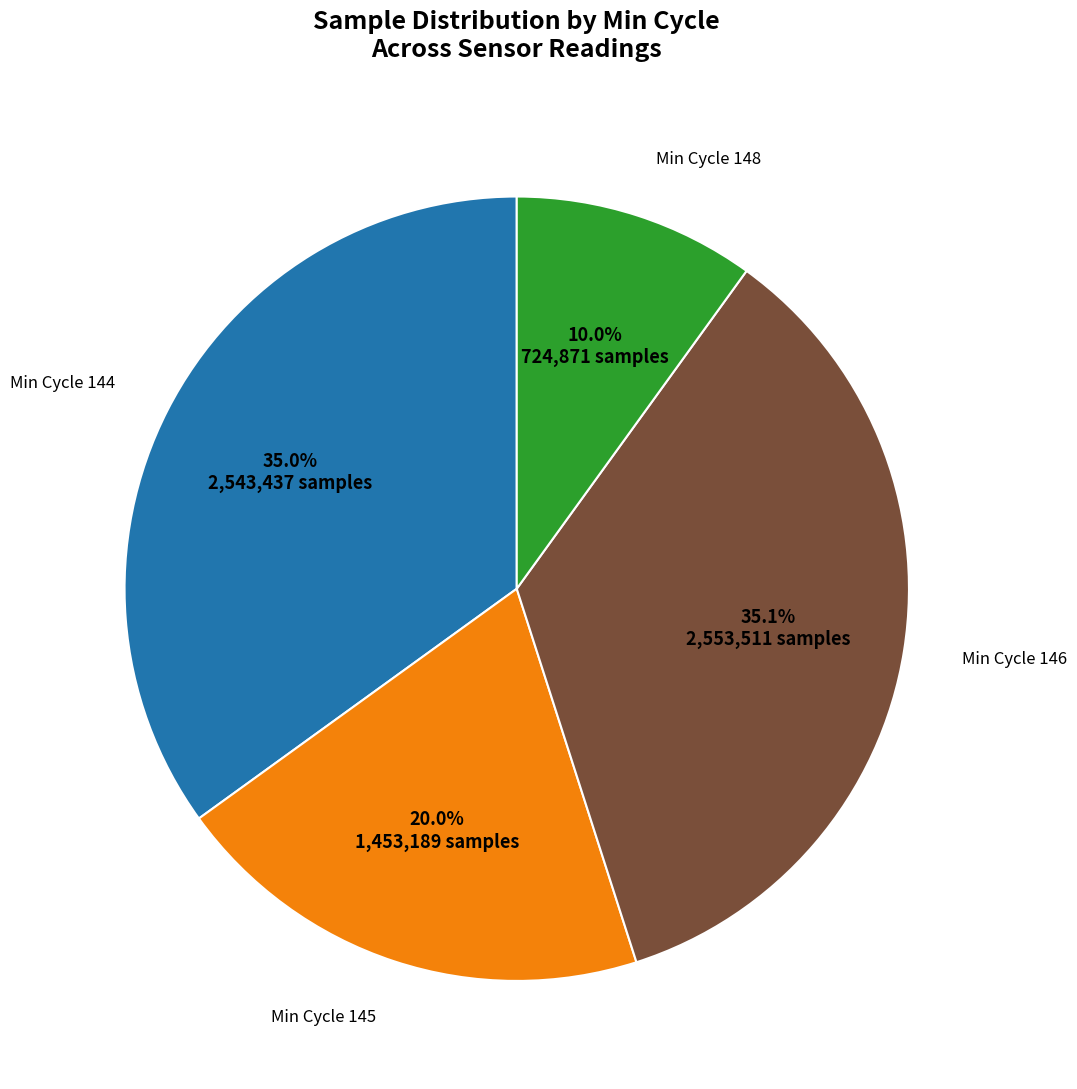

Is there any slice that represents more than half of the pie?

No